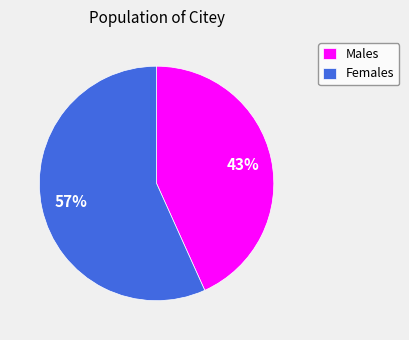

Count the number of slices in the pie.

2